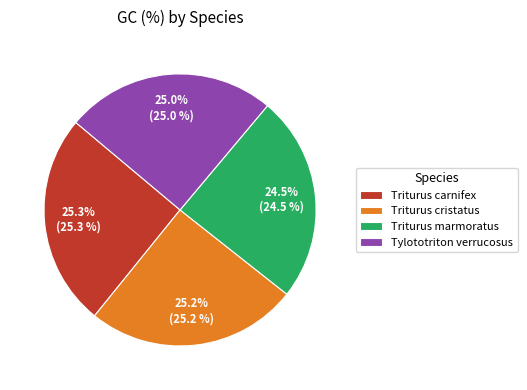

How many slices are in this pie chart?

4